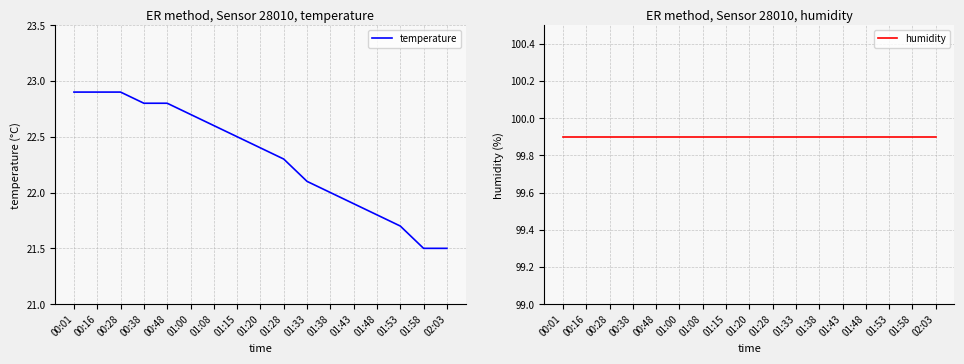

Reading left to right, list all the values displayed in this chart.

temperature: 22.9	22.9	22.9	22.8	22.8	22.7	22.6	22.5	22.4	22.3	22.1	22.0	21.9	21.8	21.7	21.5	21.5
humidity: 99.9	99.9	99.9	99.9	99.9	99.9	99.9	99.9	99.9	99.9	99.9	99.9	99.9	99.9	99.9	99.9	99.9